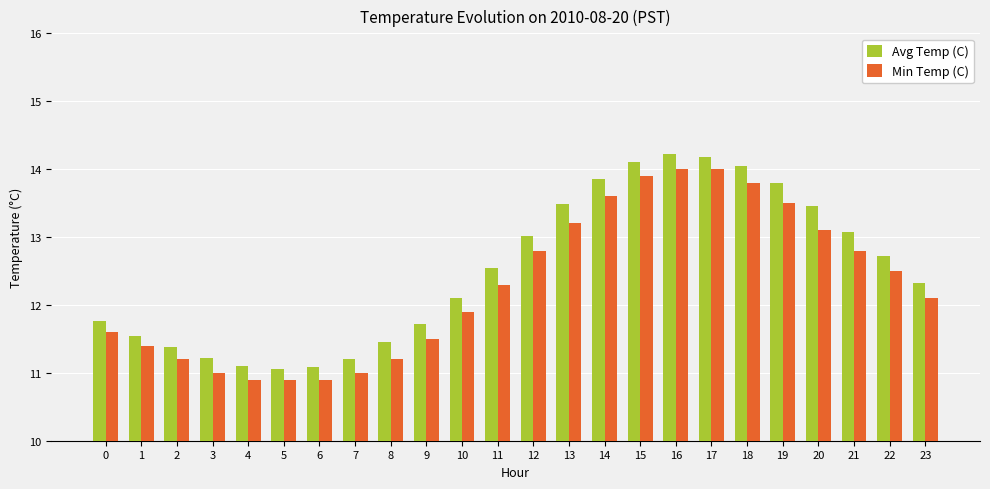

Which series changed the most between 1 and 3?

Min Temp (C)